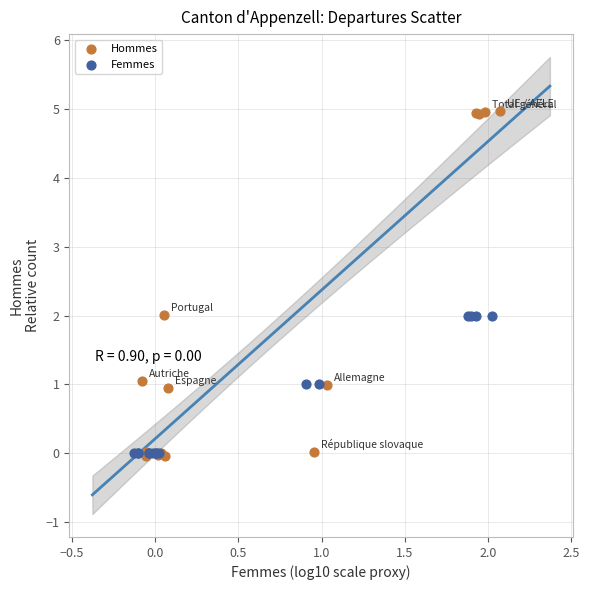

Which series has the largest Y range (max minus min)?

Hommes